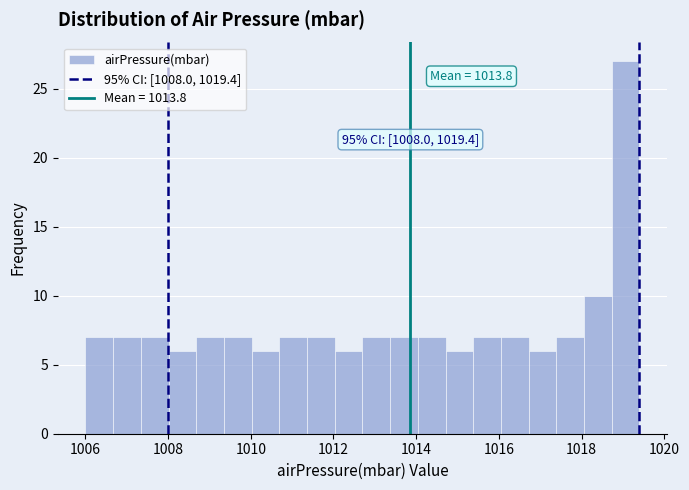

Read against the x-axis, roughly where is the centre of the tallest bar?

1019.0